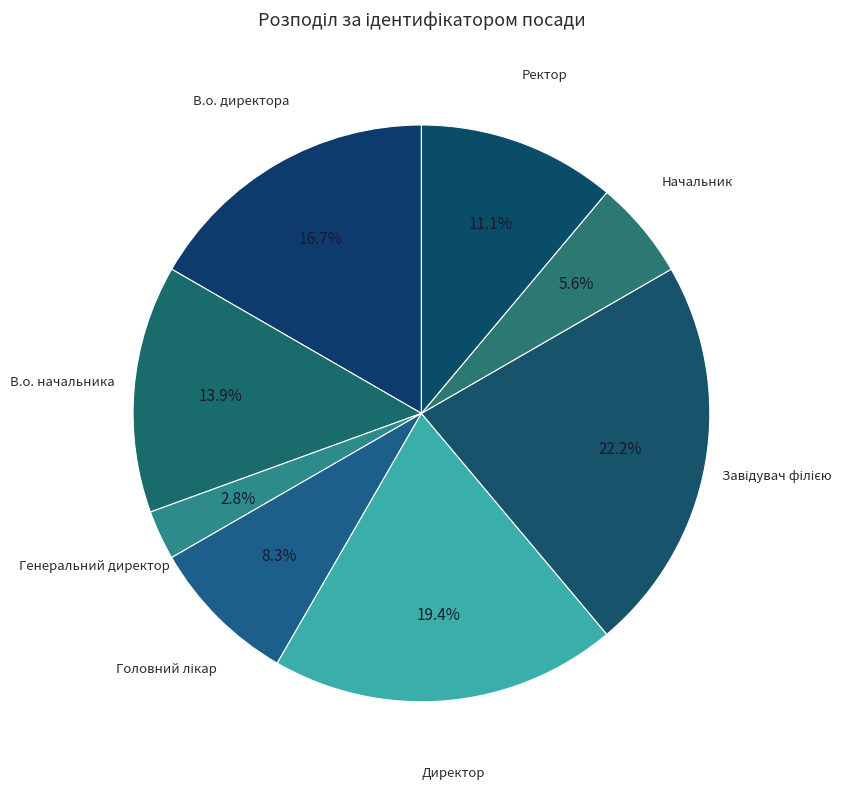

How many segments does this pie chart have?

8